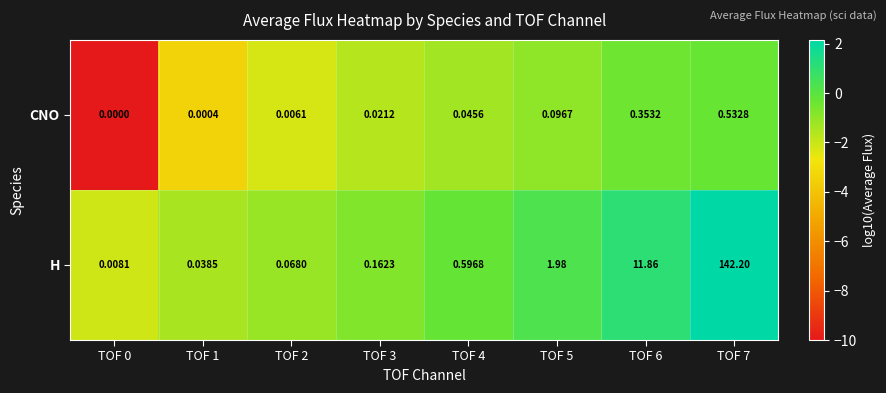

Rank the series by their average value, from highest to lowest.

H, CNO